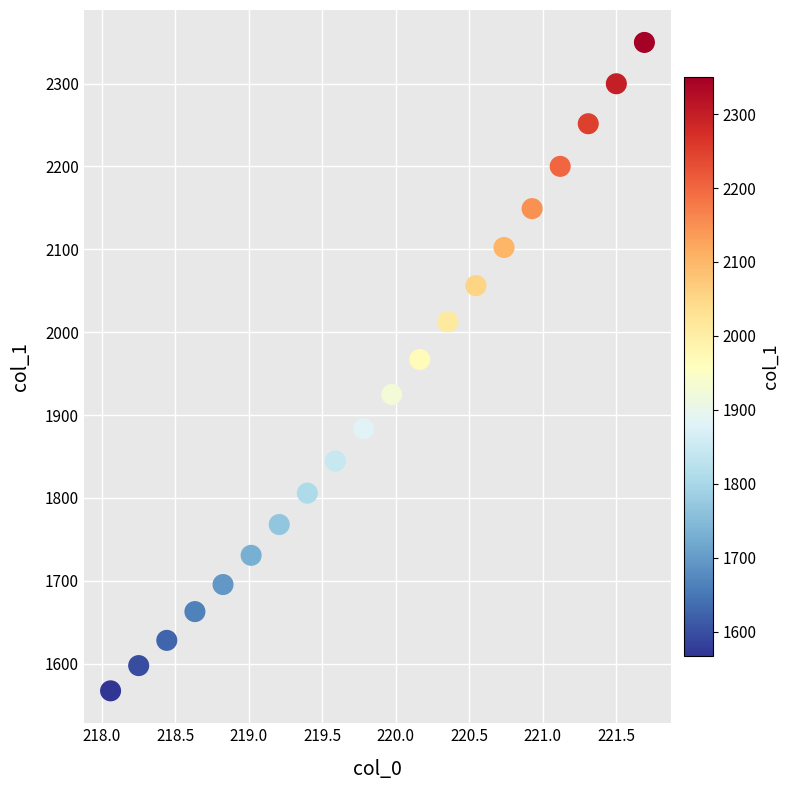

What Y value in the scatter plot is closest to 1958?

1967.1